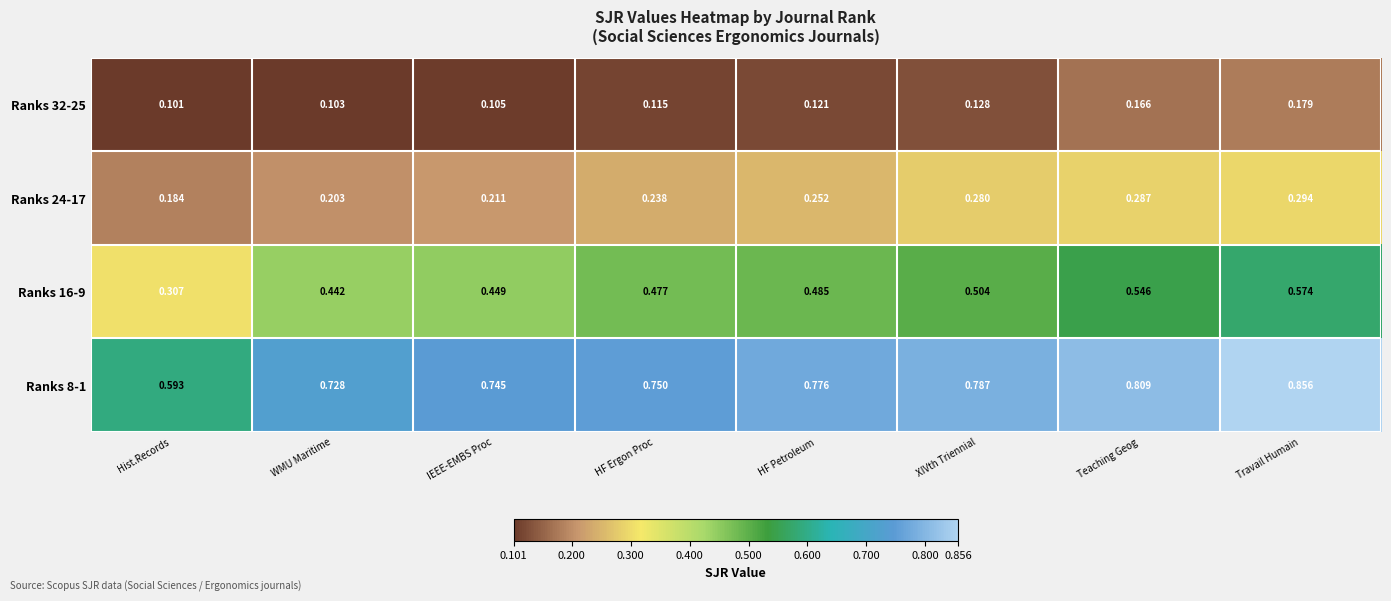

At which category is the sum across all series the highest?

Travail Humain